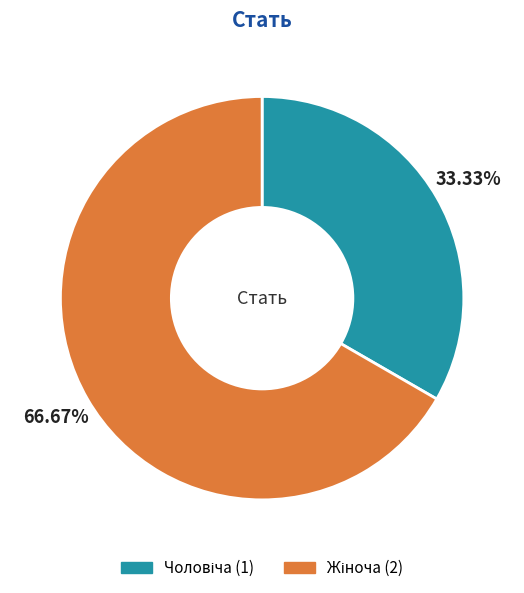

What is the largest slice in the pie chart?

Жіноча